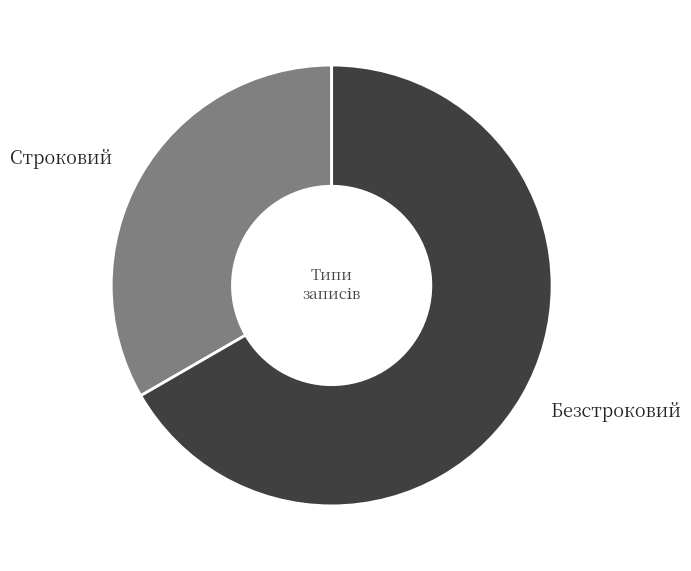

Count the number of slices in the pie.

2